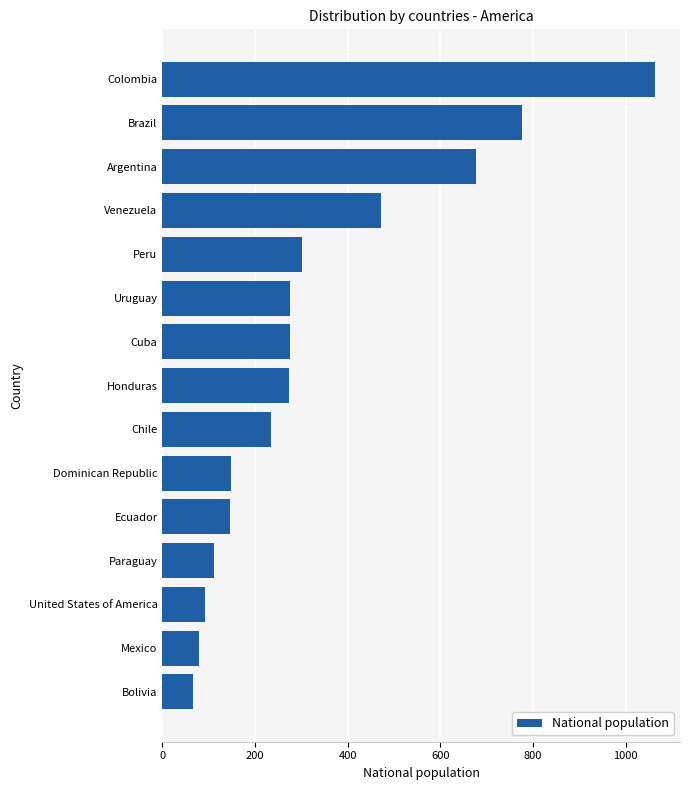

What is the label of the 6th bar from the top?

Uruguay